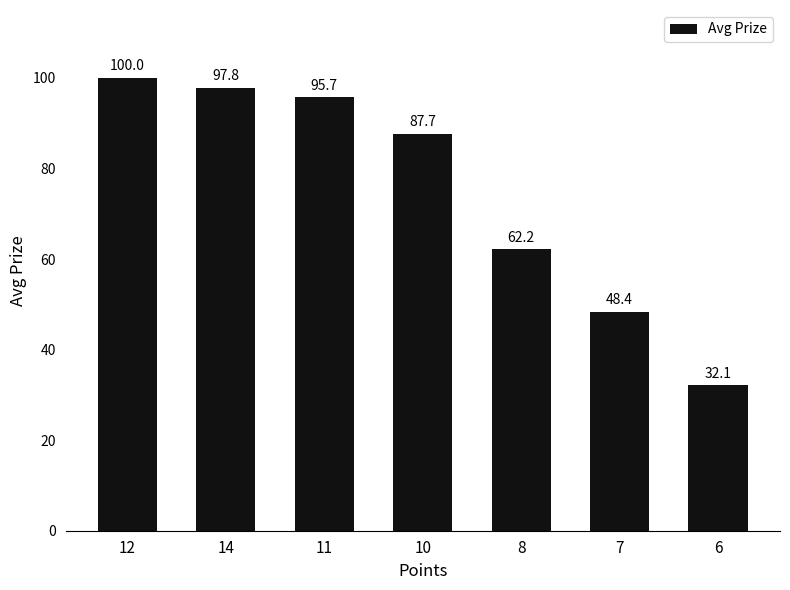

What is the difference between the second highest and minimum values?

65.8